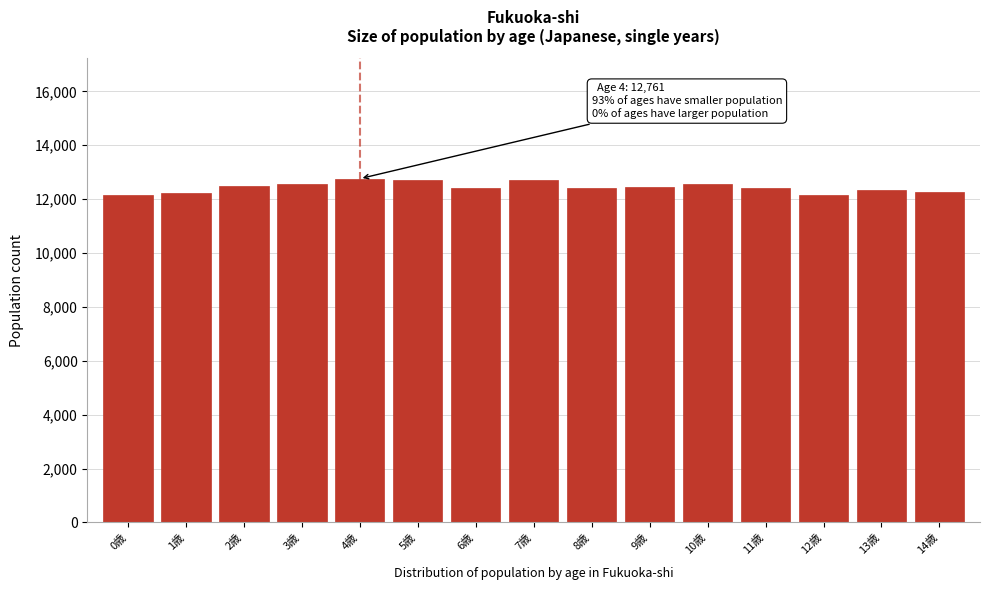

What is the sum of all values?

186647